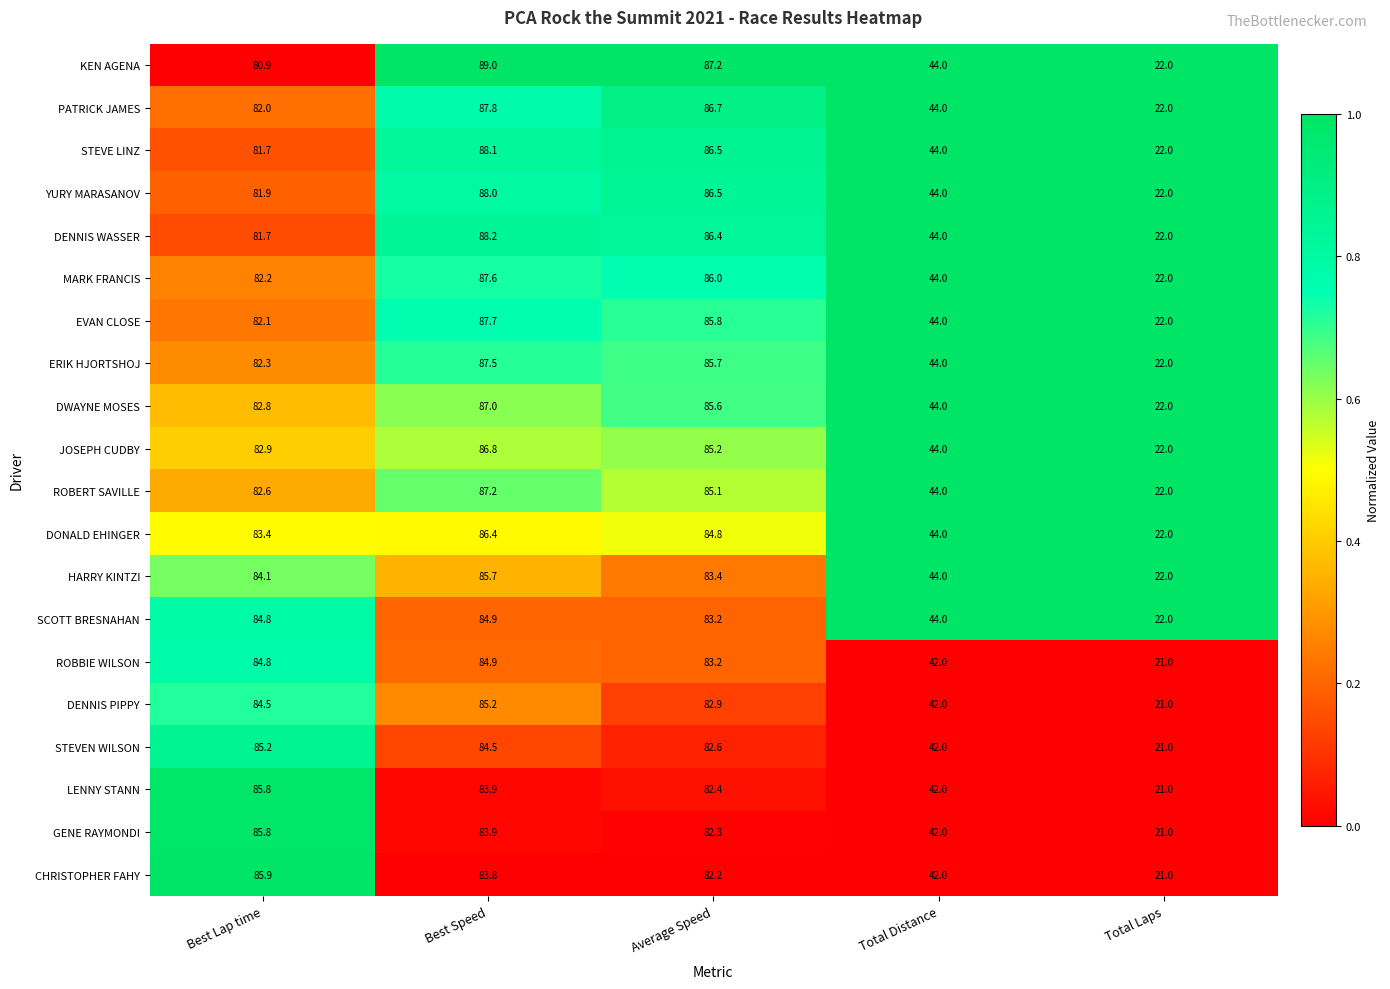

What is the maximum value shown in the chart?

89.0